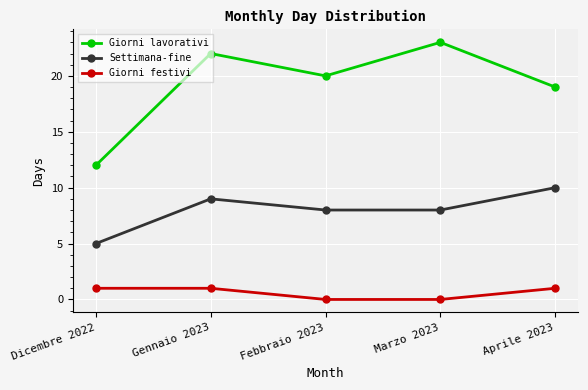

Rank the series by their average value, from lowest to highest.

Giorni festivi, Settimana-fine, Giorni lavorativi